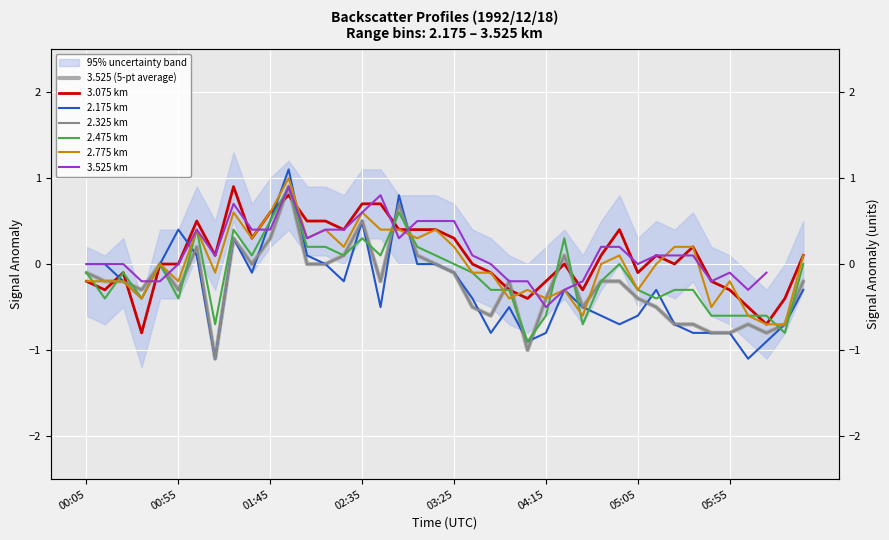

What is the greatest value displayed?

1.1